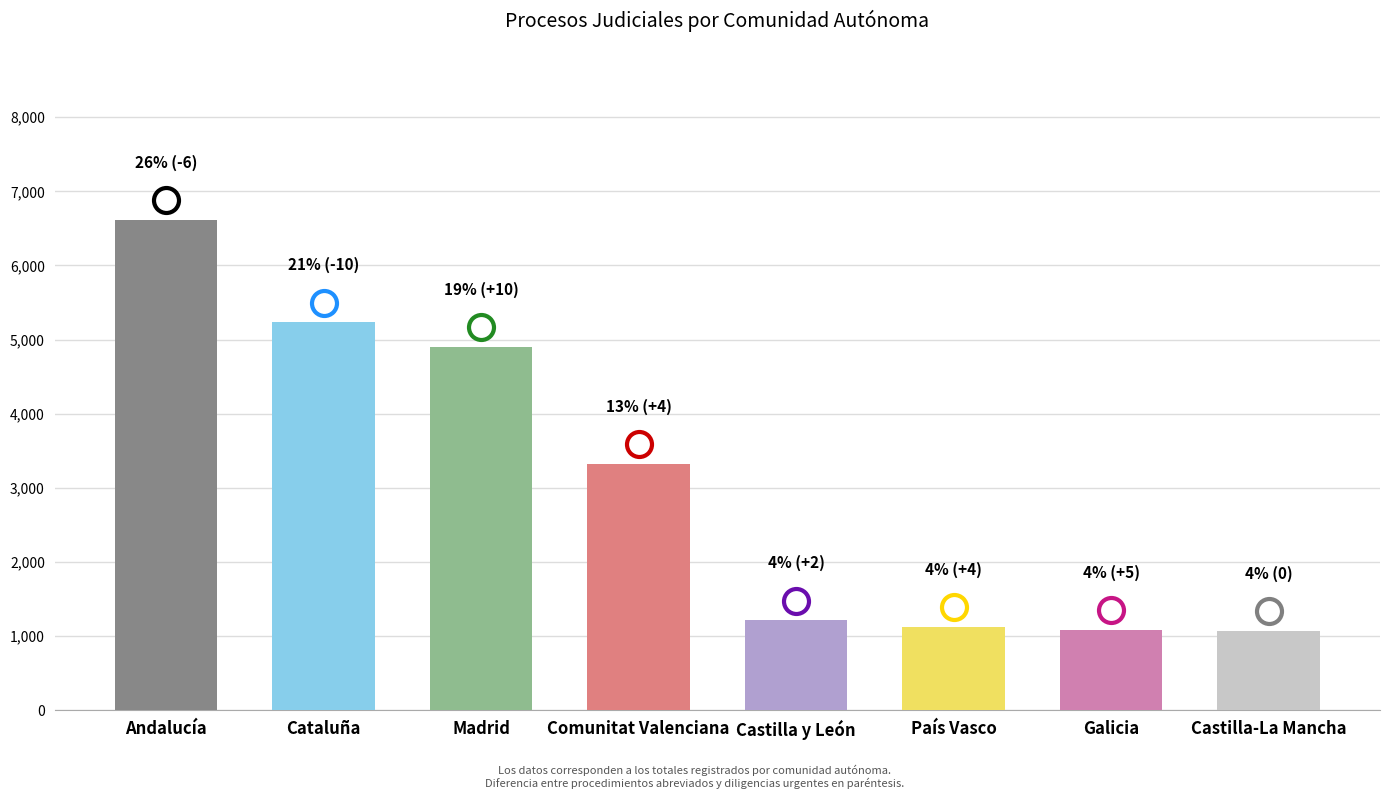

What value does the data have at País Vasco, to the nearest 100?

1100